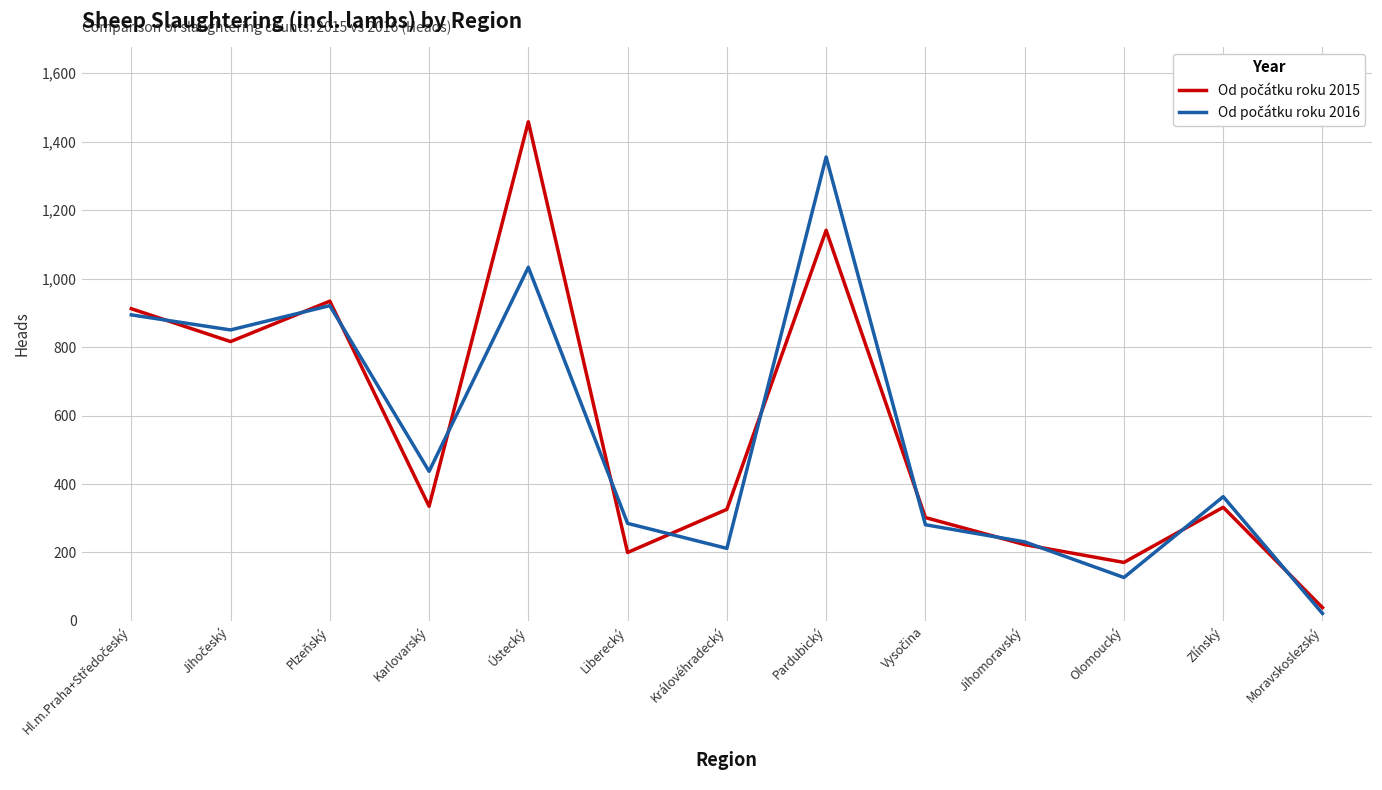

At how many categories does at least one series exceed 61?

12